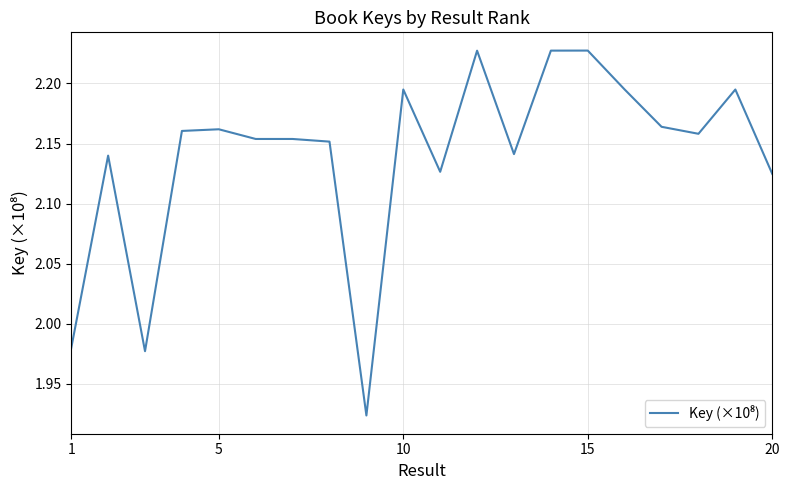

What is the difference between the maximum and minimum values?

0.3